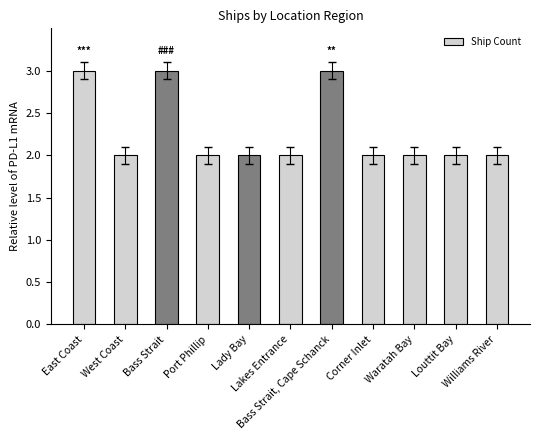

True or false: the data shows 1 at Lady Bay.

False